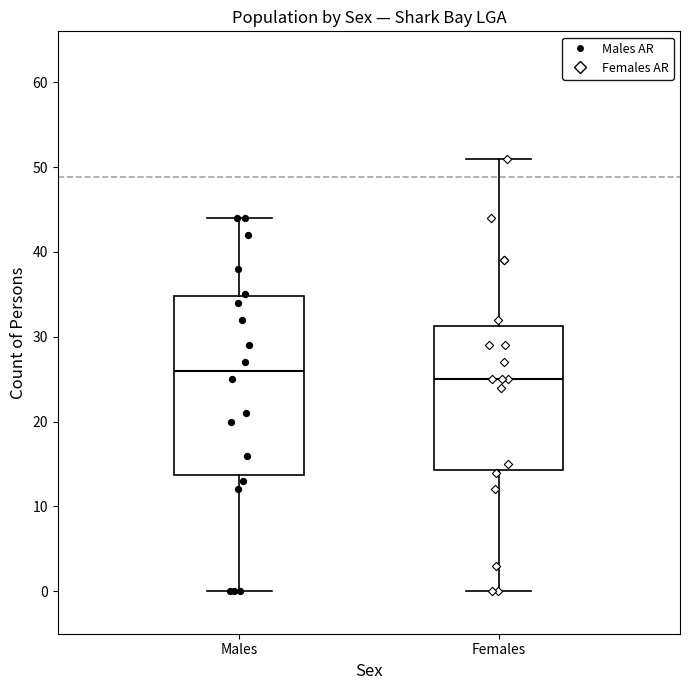

Reading left to right, transcribe this box plot: for each box, give where its median line is, the range the box spans, and where its two whiskers end, as read against the y-axis. The values are not printed on the chart, so give them approximately, as read against the axis.

Males: median 26, box 14 to 35, whiskers 0 to 44
Females: median 25, box 14 to 31, whiskers 0 to 51